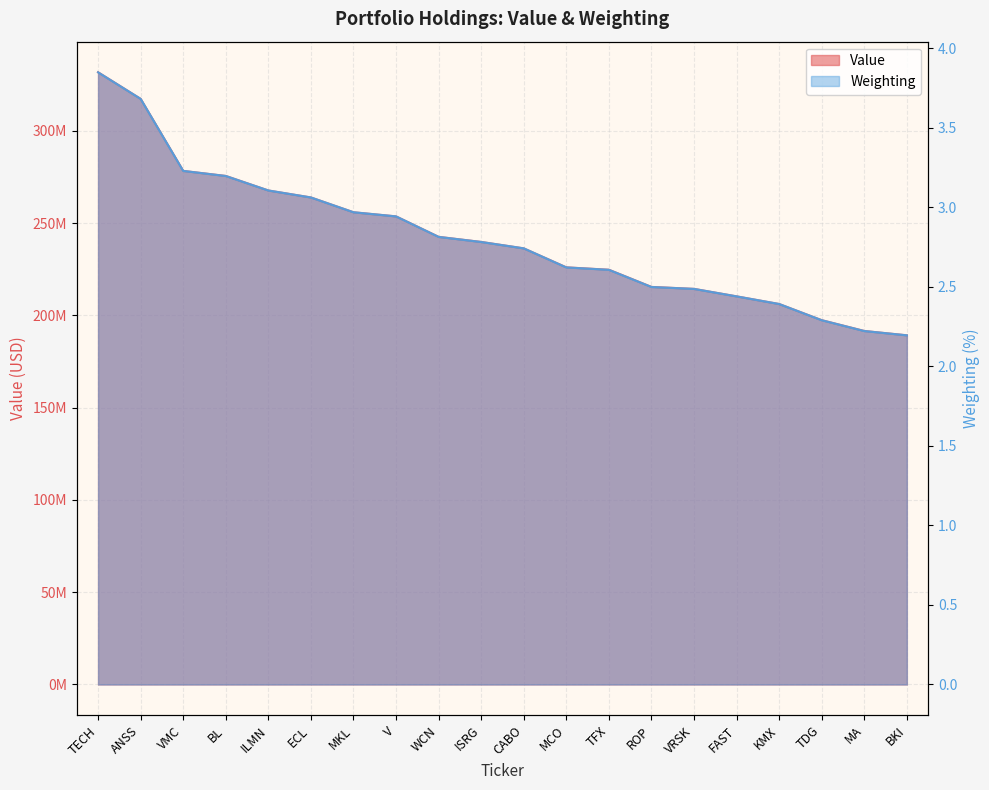

True or false: Value has a value of 263837000.0 at ECL.

True